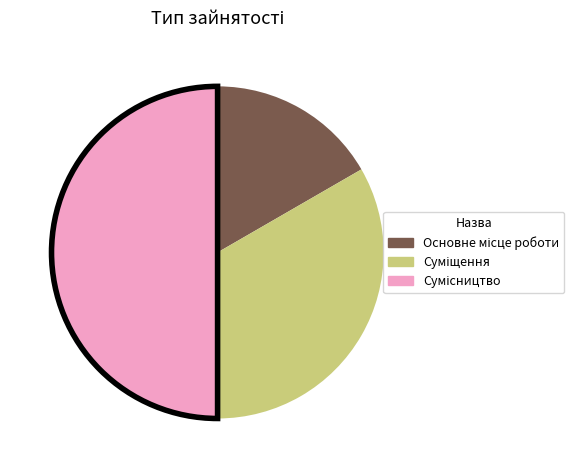

To the nearest percent, what portion does Суміщення represent?

33%